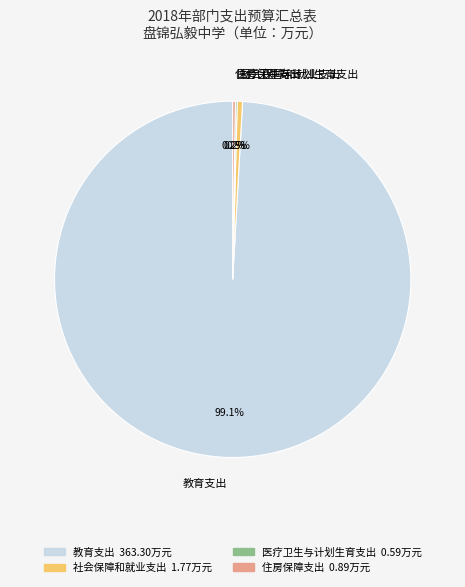

To the nearest percent, what is the difference between the largest and smallest slice percentages?

99%